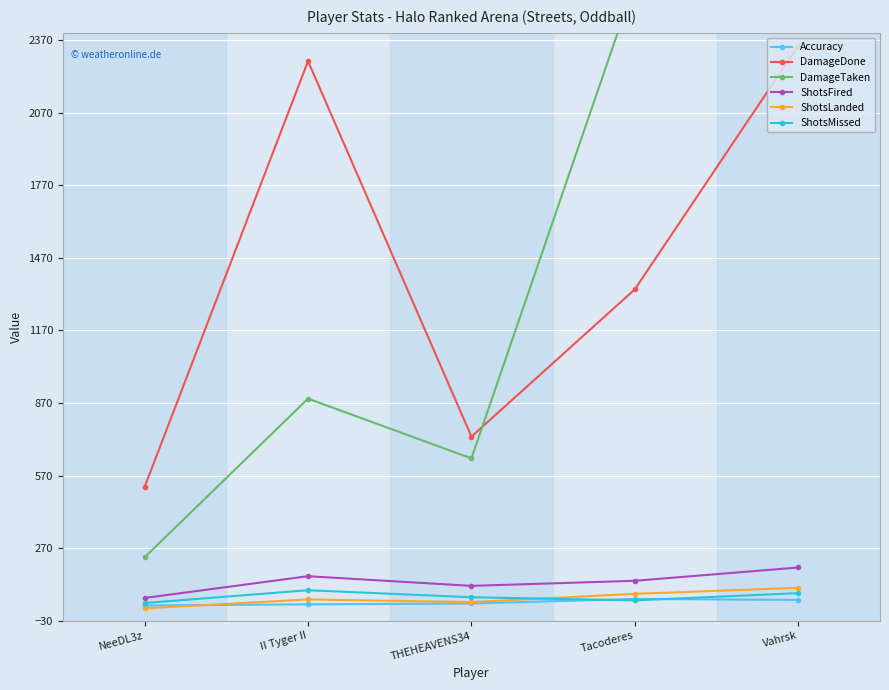

Between THEHEAVENS34 and NeeDL3z, which is larger?

THEHEAVENS34